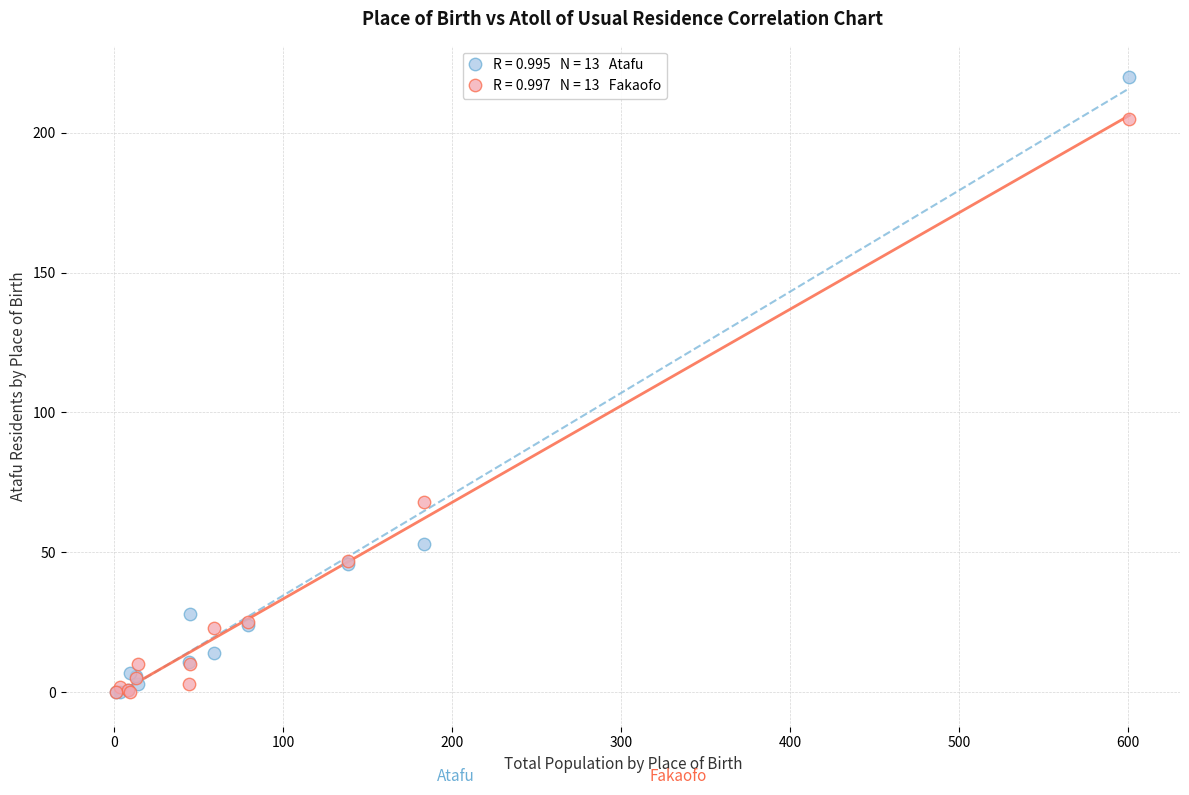

Across all series, what Y value is closest to 110?

68